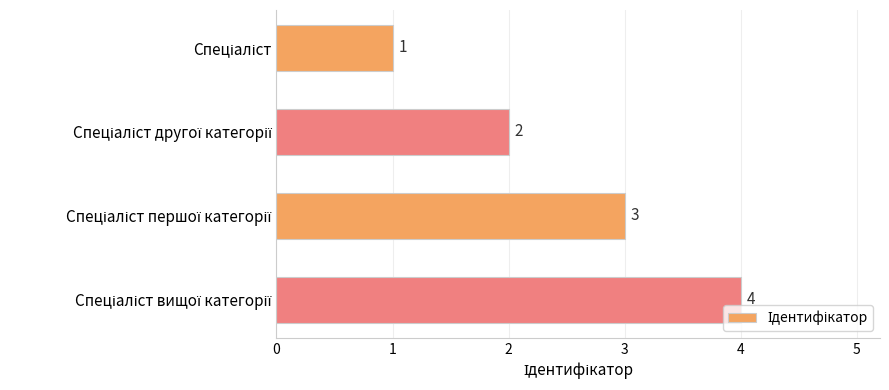

How many data points are less than 3?

2